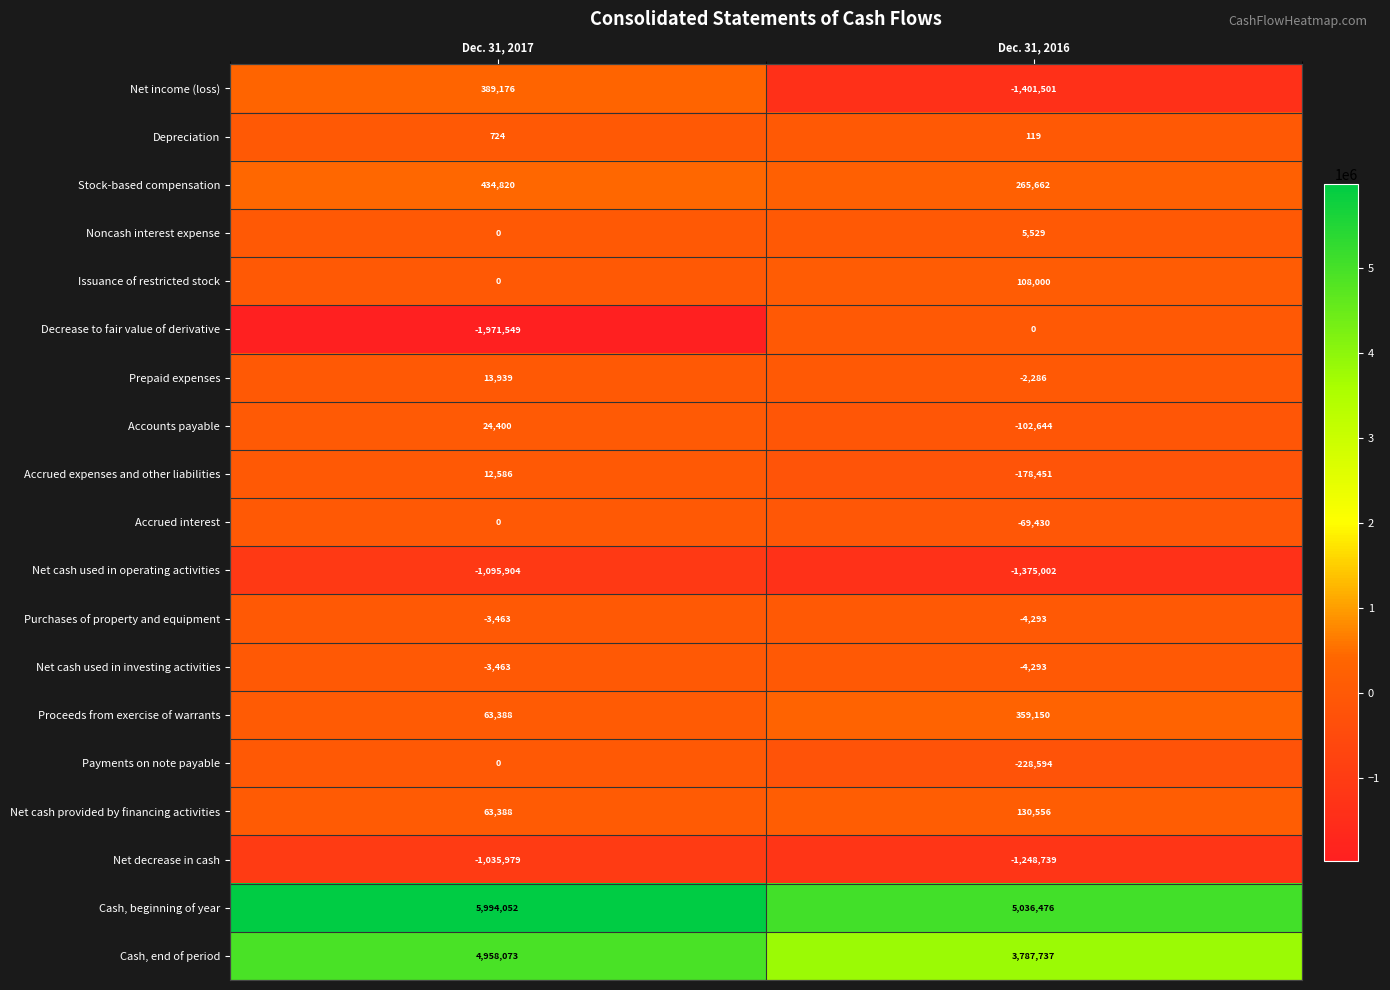

How many series are shown in this chart?

19